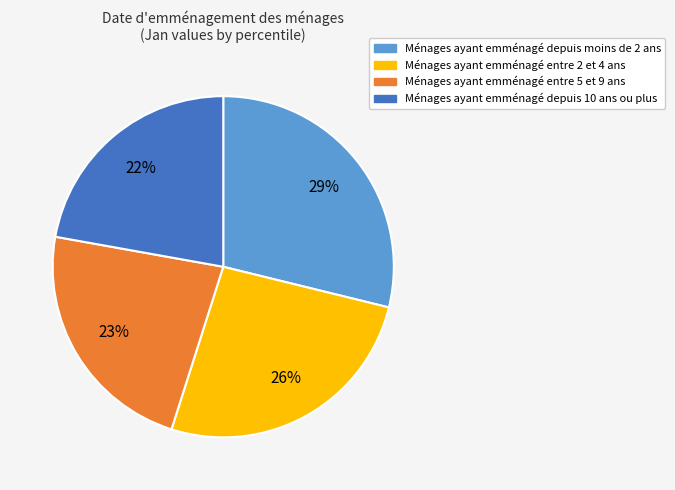

Does any single category account for the majority?

No